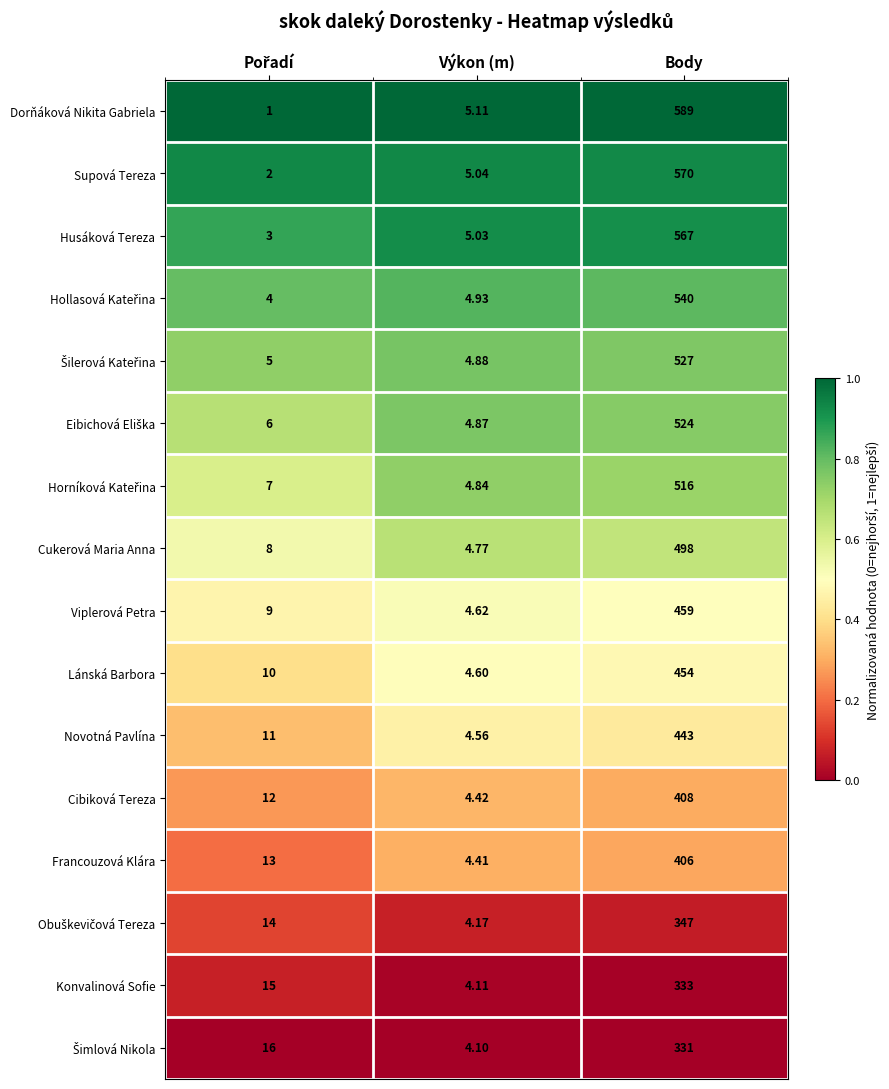

Which category has the highest value in the Dorňáková Nikita Gabriela series?

Body